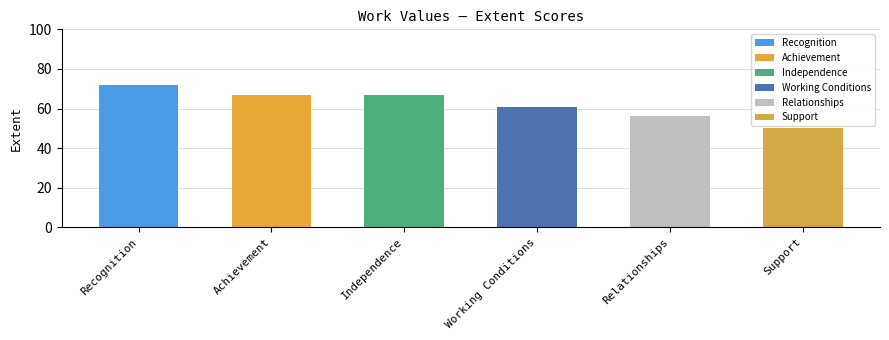

What is the sum of all values?

373